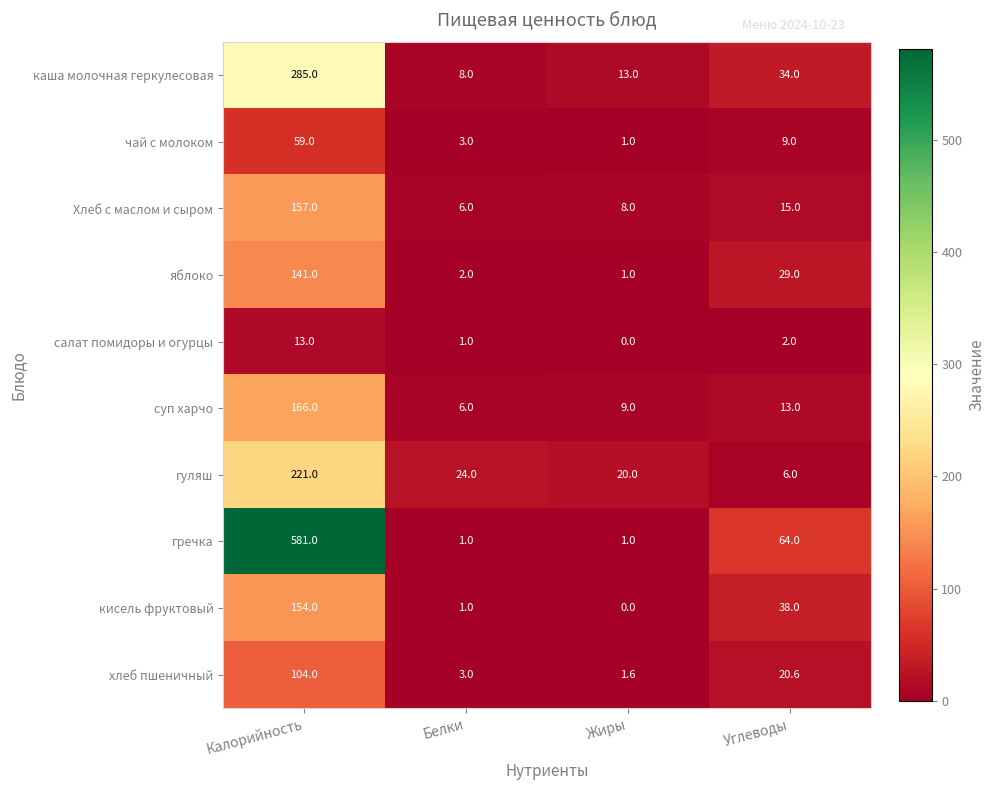

Read the салат помидоры и огурцы value at Белки.

1.0